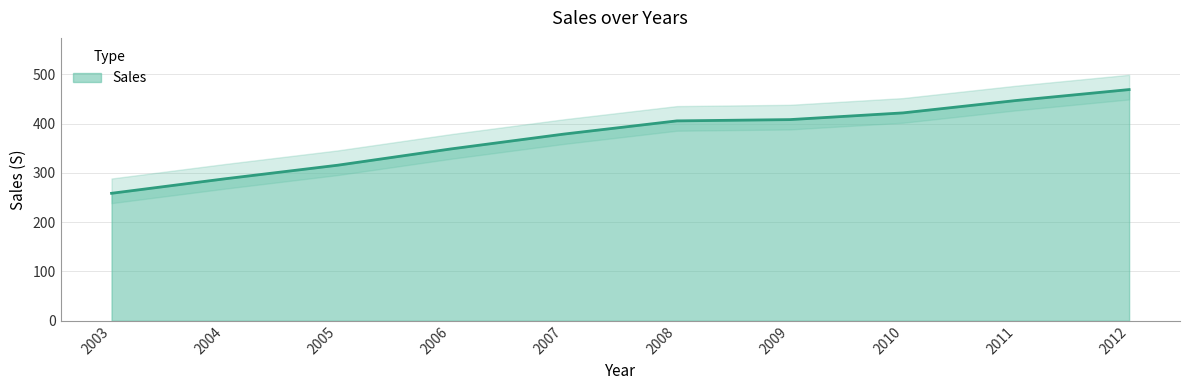

What is the difference between the values at 2011 and 2009?

38.7